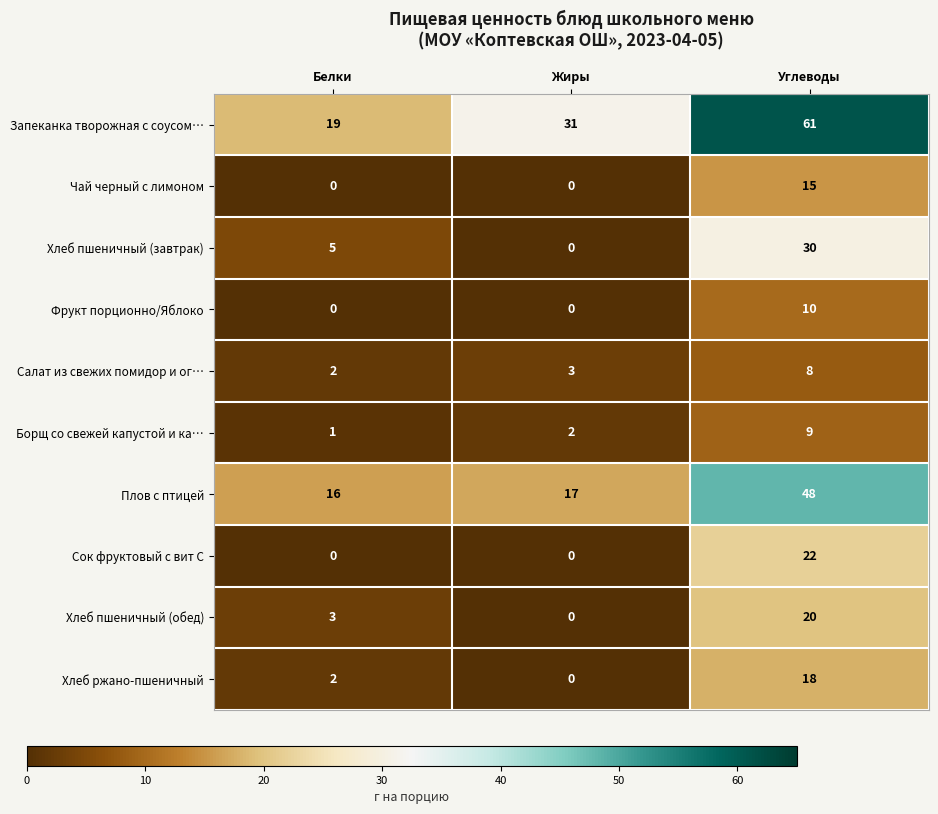

How many values in the Борщ со свежей капустой и ка… series are below 2?

1